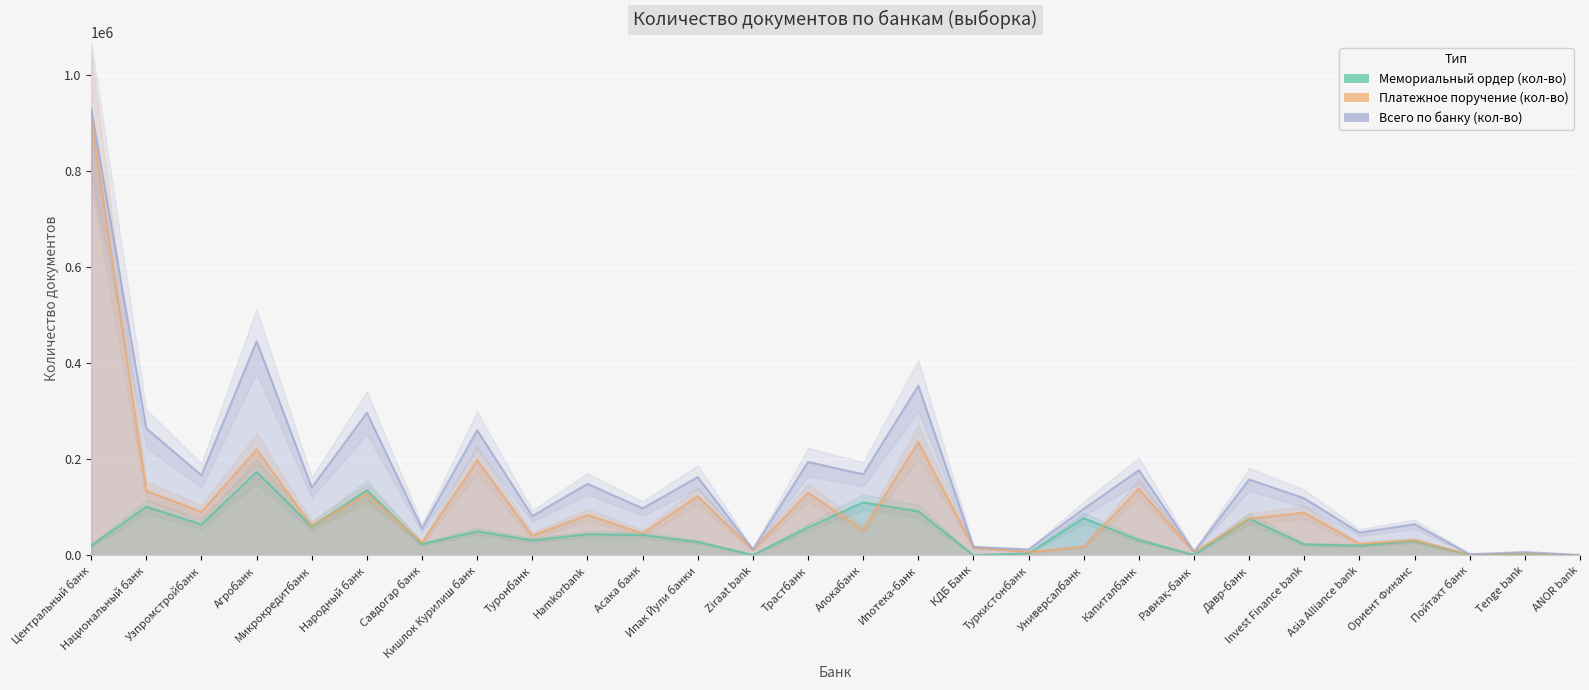

In Платежное поручение (кол-во), how many points are higher than both neighbors (excluding endpoints)?

11